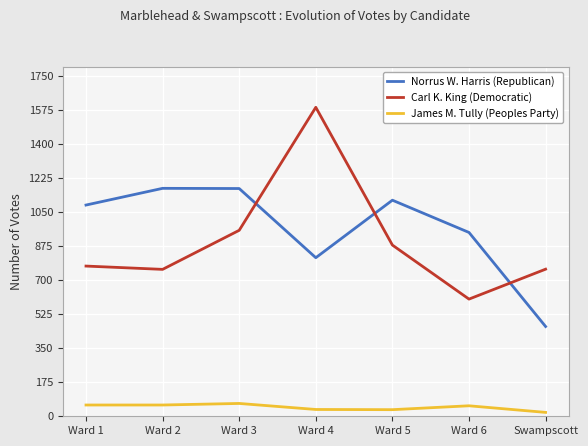

Does the chart have visible grid lines?

Yes